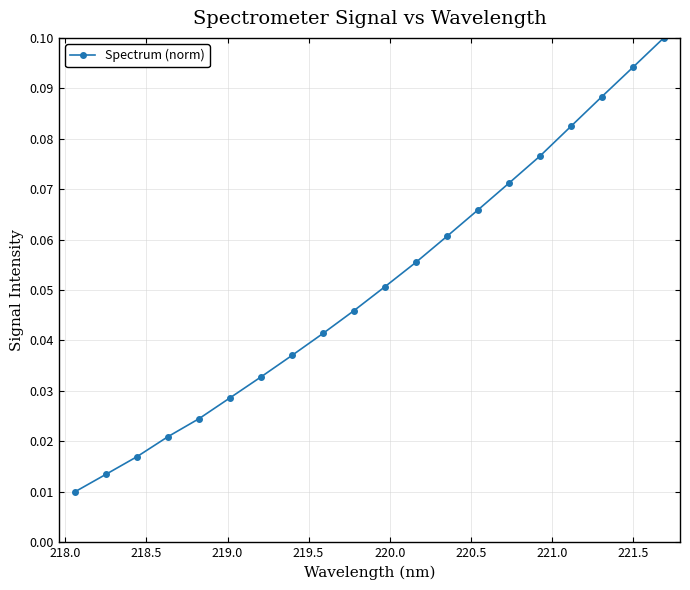

How many distinct data groups are displayed?

1